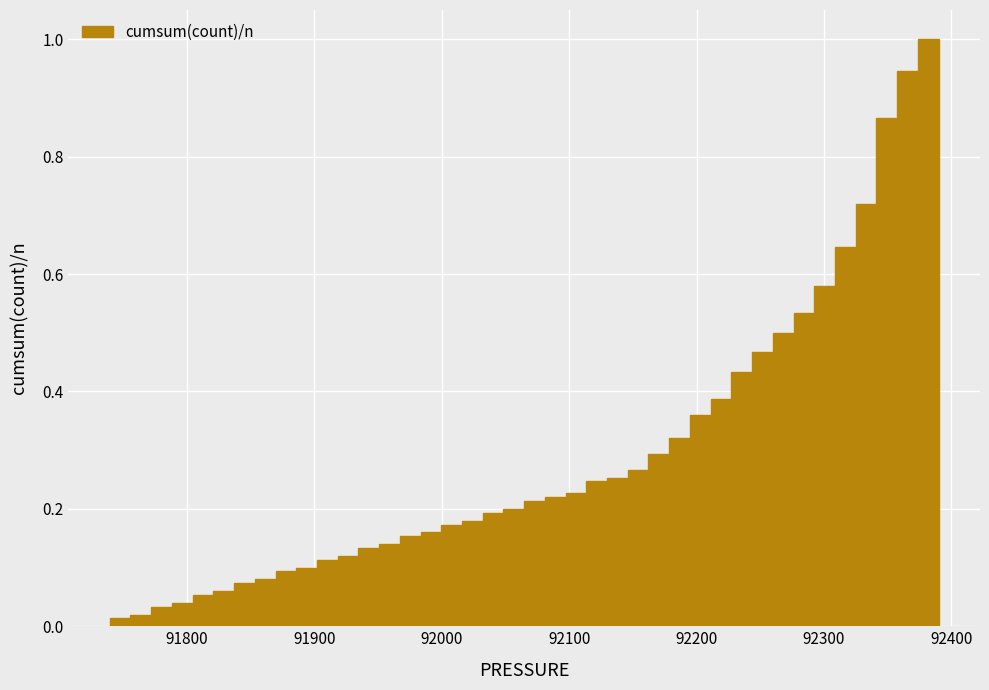

Around what value on the x-axis is the tallest bar? Give the approximate position of its centre, as read against the axis.

92380